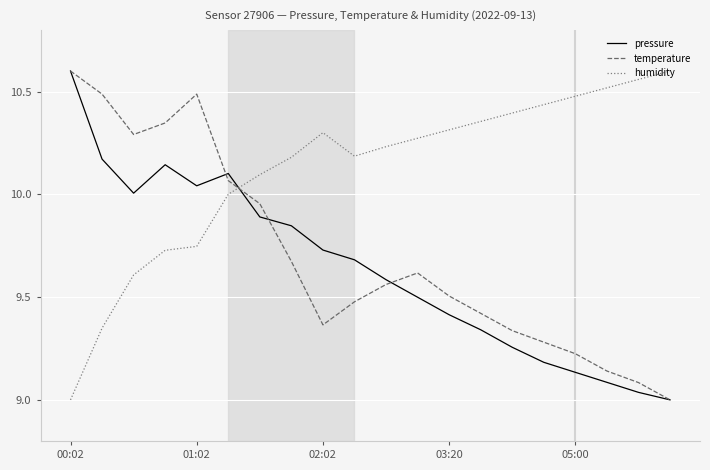

How many values in the temperature series exceed 9?

19